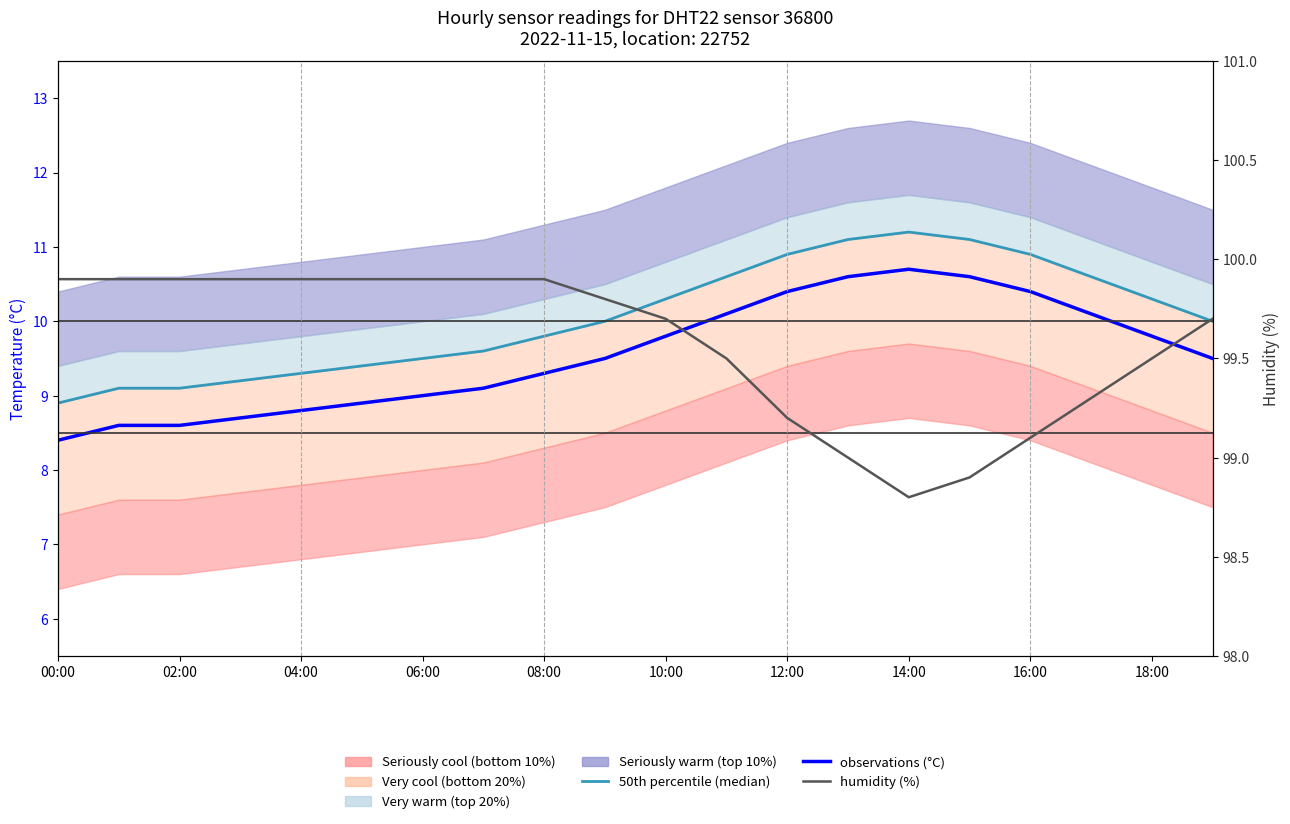

Which label corresponds to the smallest value in the chart?

00:00